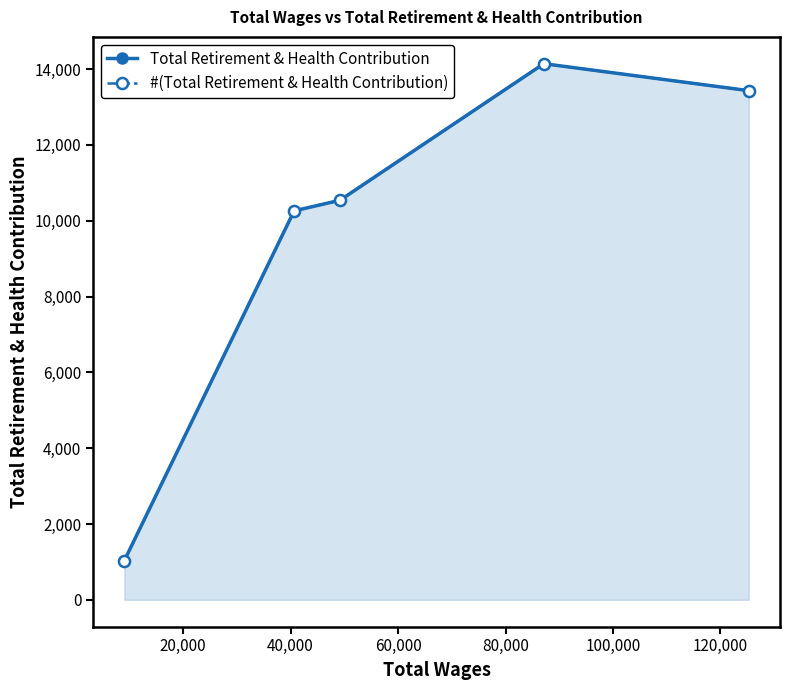

What is the average value of the Total Retirement & Health Contribution series?

9883